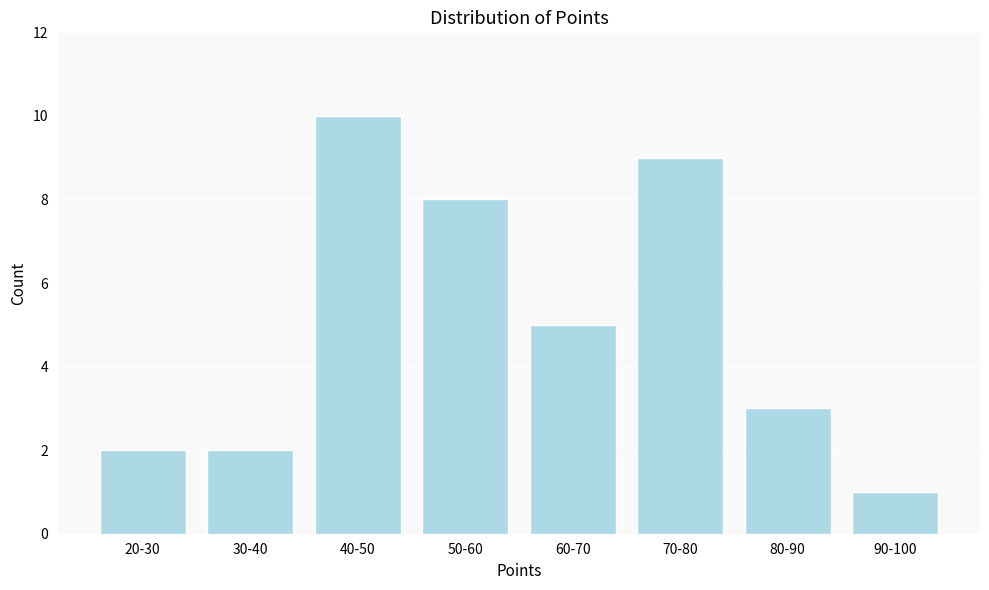

Reading left to right, list all the values displayed in this chart.

20-30=2	30-40=2	40-50=10	50-60=8	60-70=5	70-80=9	80-90=3	90-100=1